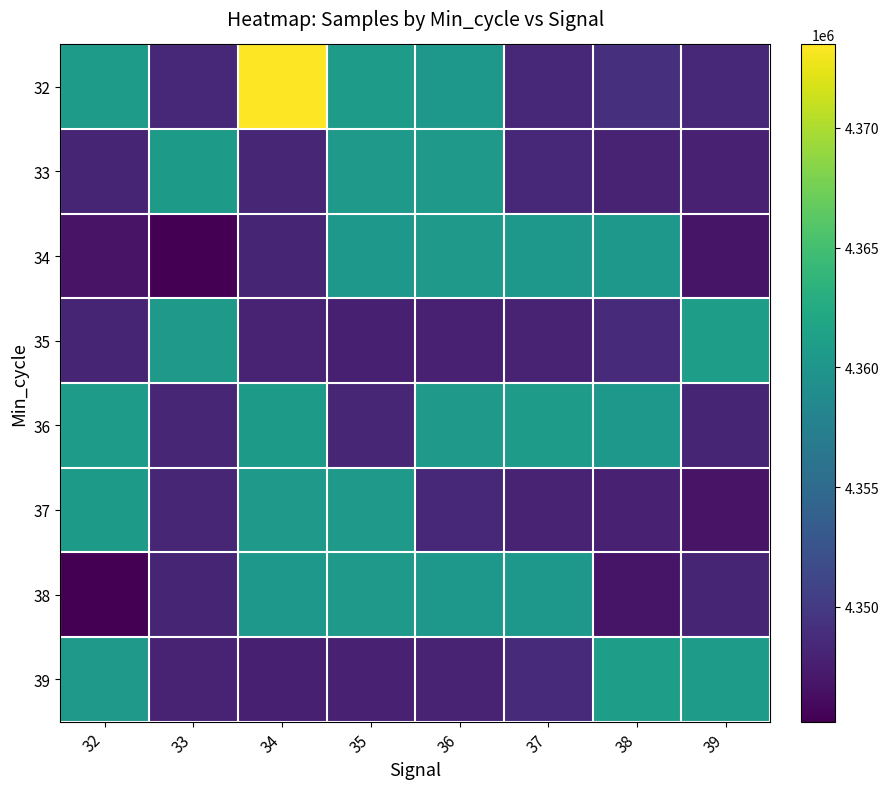

Reading left to right, what are all the values shown in this chart?

32: 32=4360707	33=4348320	34=4373483	35=4360821	36=4360310	37=4348366	38=4349176	39=4348398
33: 32=4348127	33=4360563	34=4348193	35=4360481	36=4360458	37=4348466	38=4348051	39=4347771
34: 32=4346691	33=4345205	34=4348138	35=4360281	36=4360378	37=4360276	38=4360301	39=4346855
35: 32=4348134	33=4360510	34=4347894	35=4347742	36=4347816	37=4347916	38=4348580	39=4360955
36: 32=4360871	33=4348200	34=4360563	35=4348265	36=4360522	37=4360698	38=4360243	39=4348127
37: 32=4360563	33=4348193	34=4360481	35=4360458	36=4348466	37=4348051	38=4347771	39=4346691
38: 32=4345205	33=4348138	34=4360281	35=4360378	36=4360276	37=4360301	38=4346855	39=4348134
39: 32=4360510	33=4347894	34=4347742	35=4347816	36=4347916	37=4348580	38=4360955	39=4360871